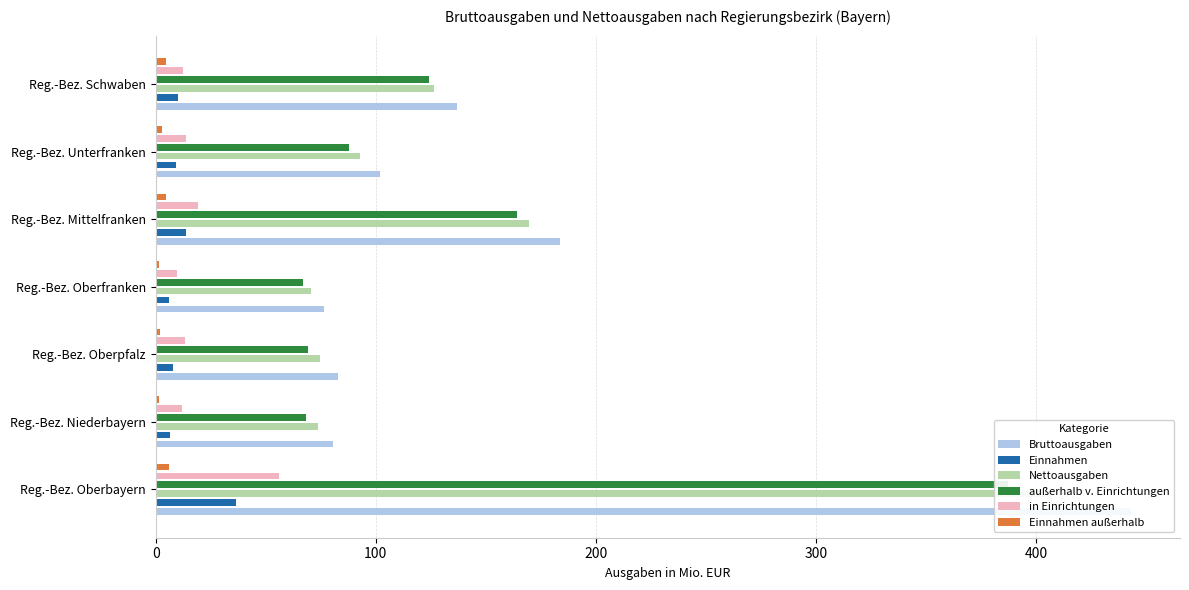

What is the difference between the second highest and minimum values in the in Einrichtungen series?

9.6